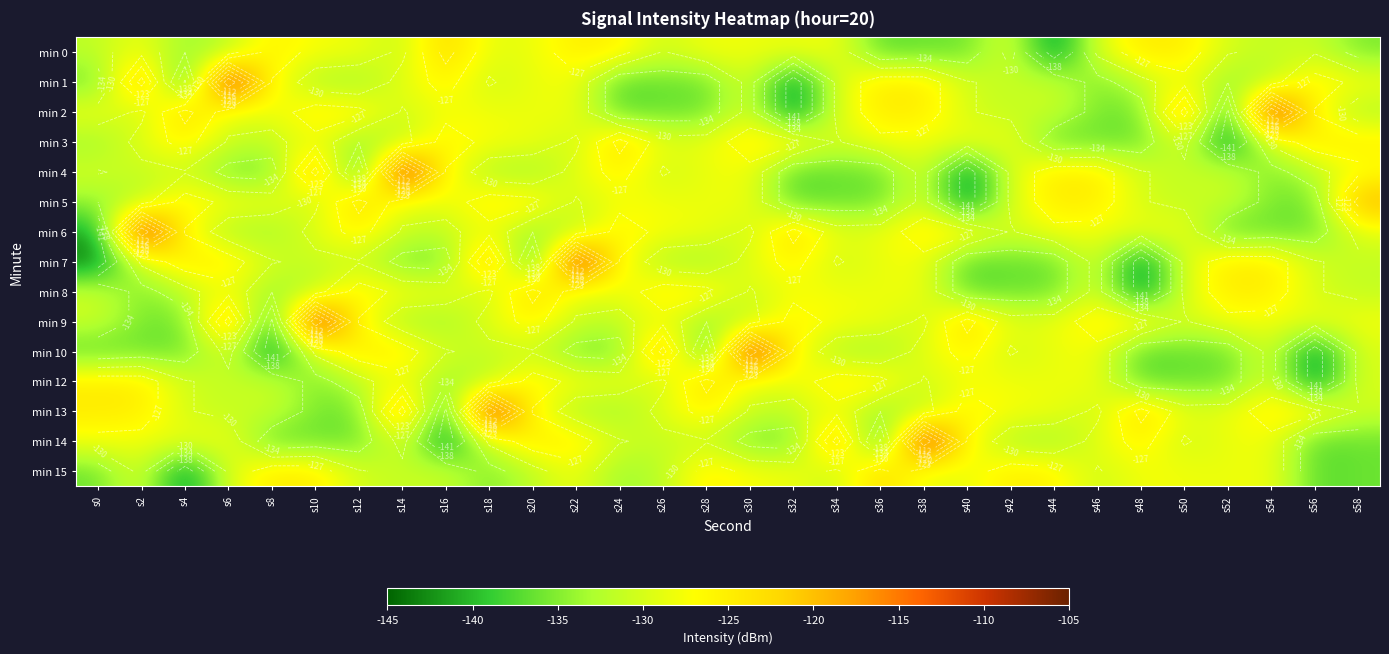

Is it true that min 8 equals -124.5 at s52?

True